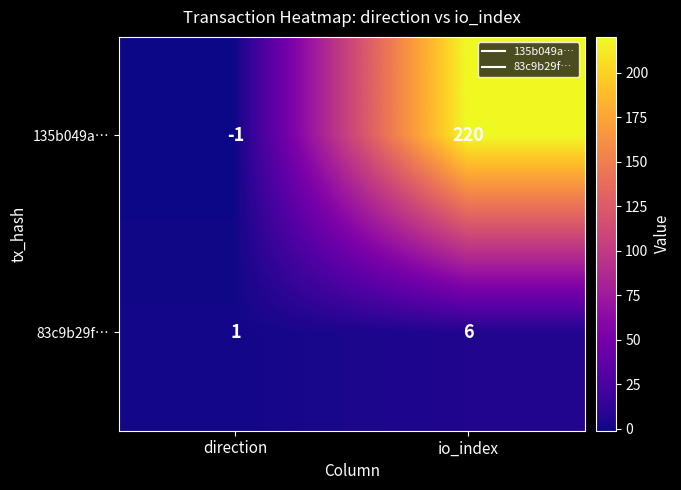

The value of 135b049a… at io_index is 141. True or false?

False